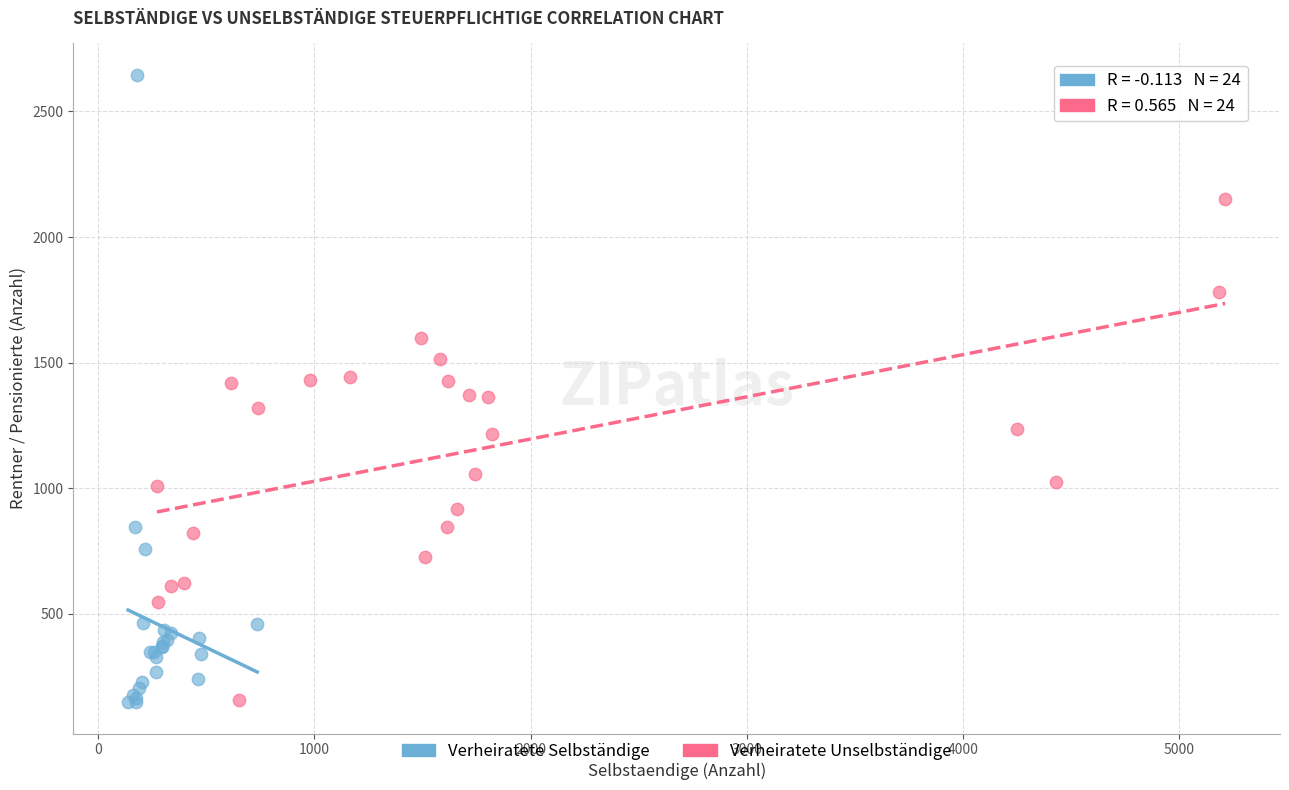

Which series contains the highest Y value?

Verheiratete Selbständige